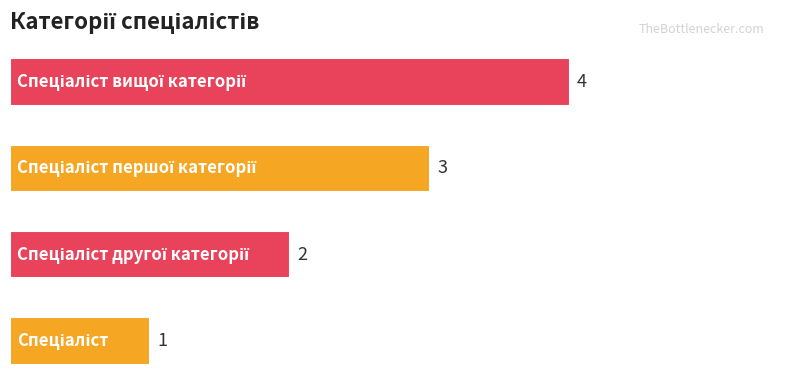

What is the maximum value shown in the chart?

4